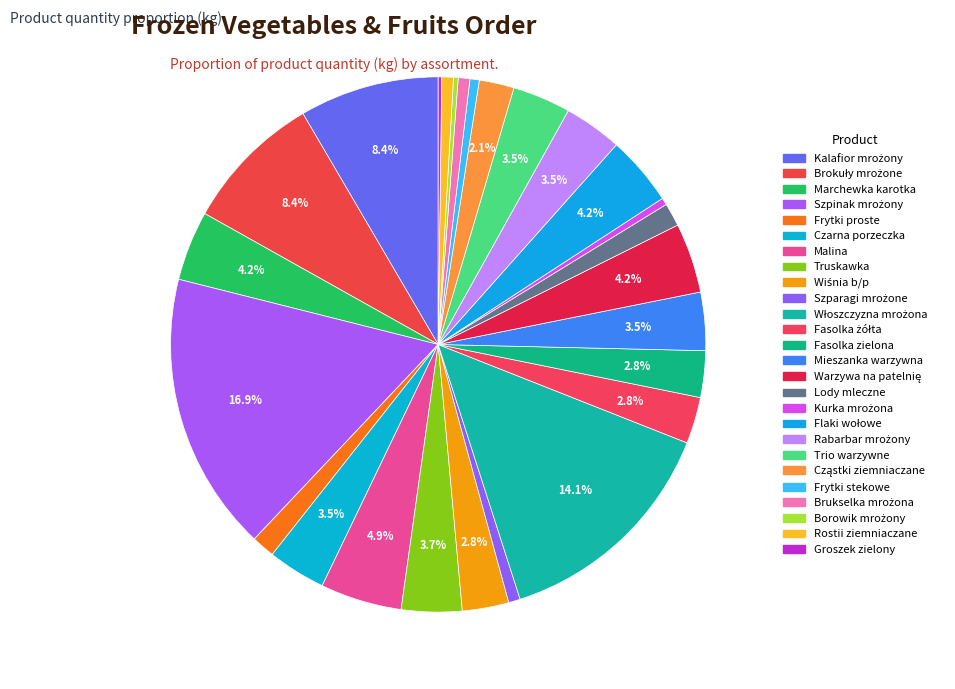

What percentage do Malina and Borowik mrożony together represent?

5.2%